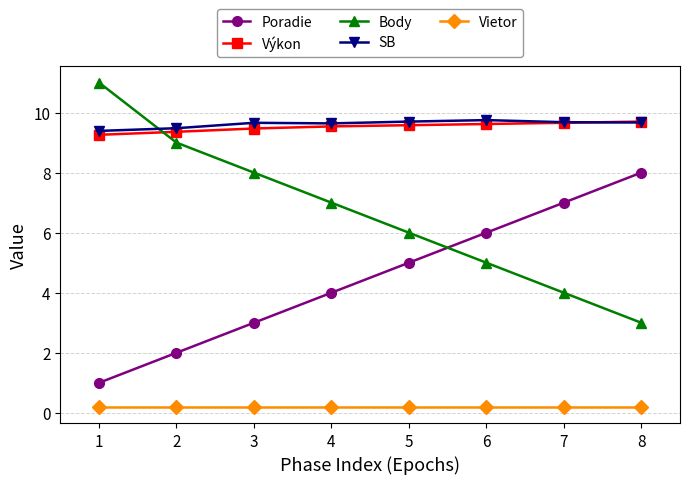

True or false: SB has a value of 9.7 at 7.

True